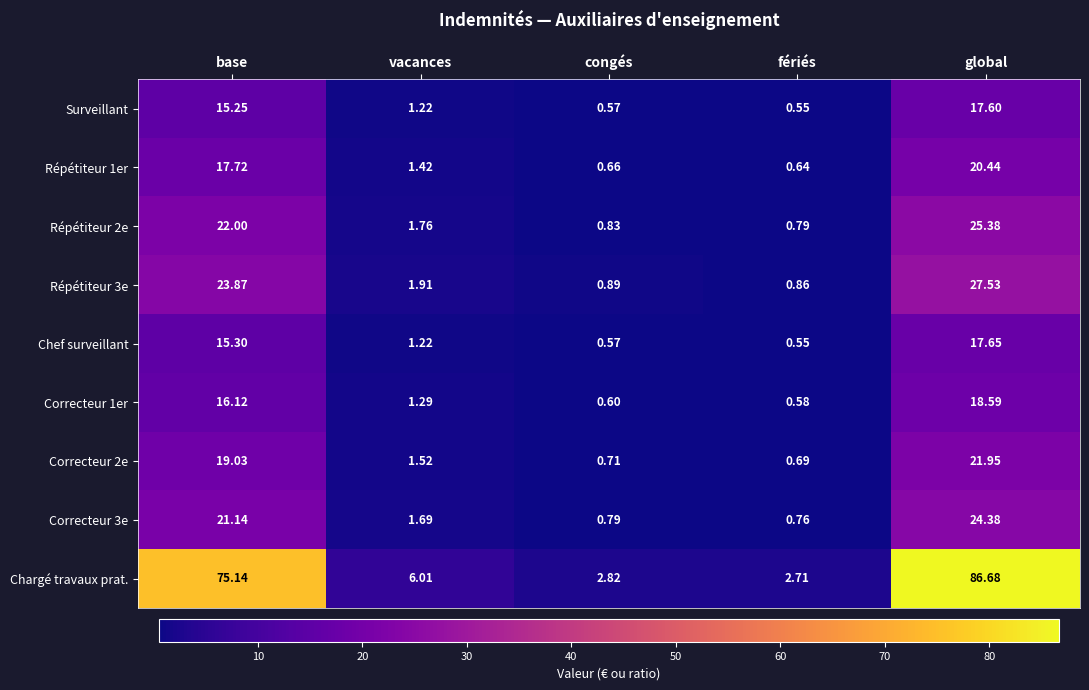

Which series changed the most between vacances and fériés?

Chargé travaux prat.